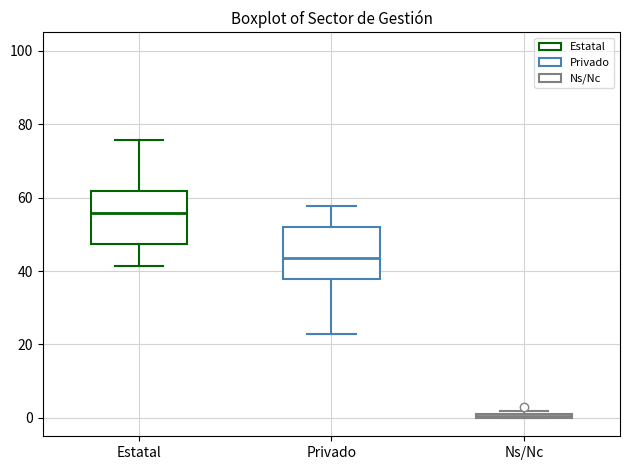

Where is the upper edge of the box for Ns/Nc on the y-axis? The values are not printed on the chart, so give them approximately, as read against the axis.

2